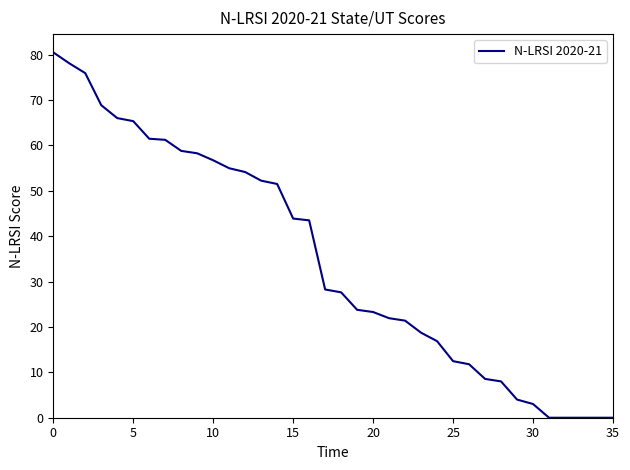

How many lines are shown in the chart?

1